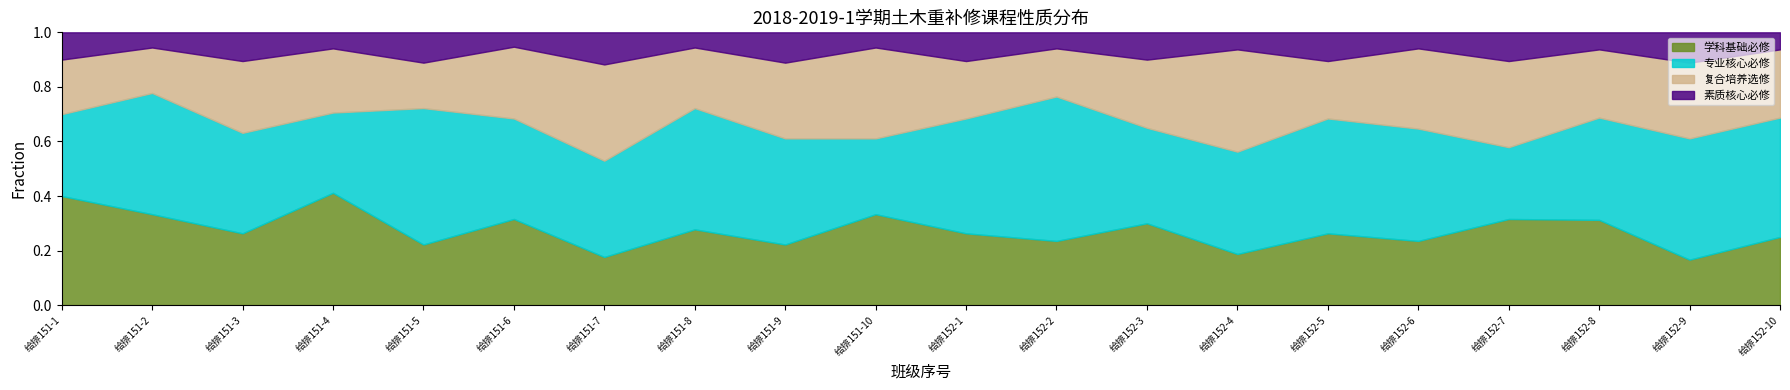

Does the chart display data point markers on the line(s)?

No